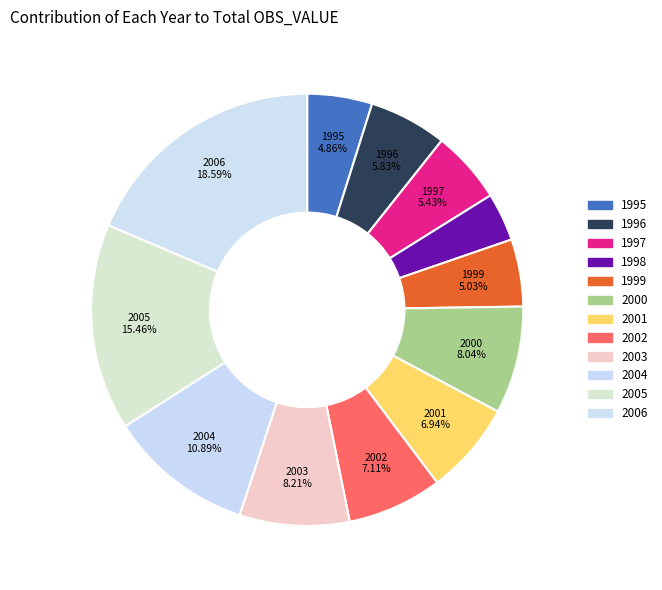

What percentage is the 1995 slice, to the nearest percent?

5%